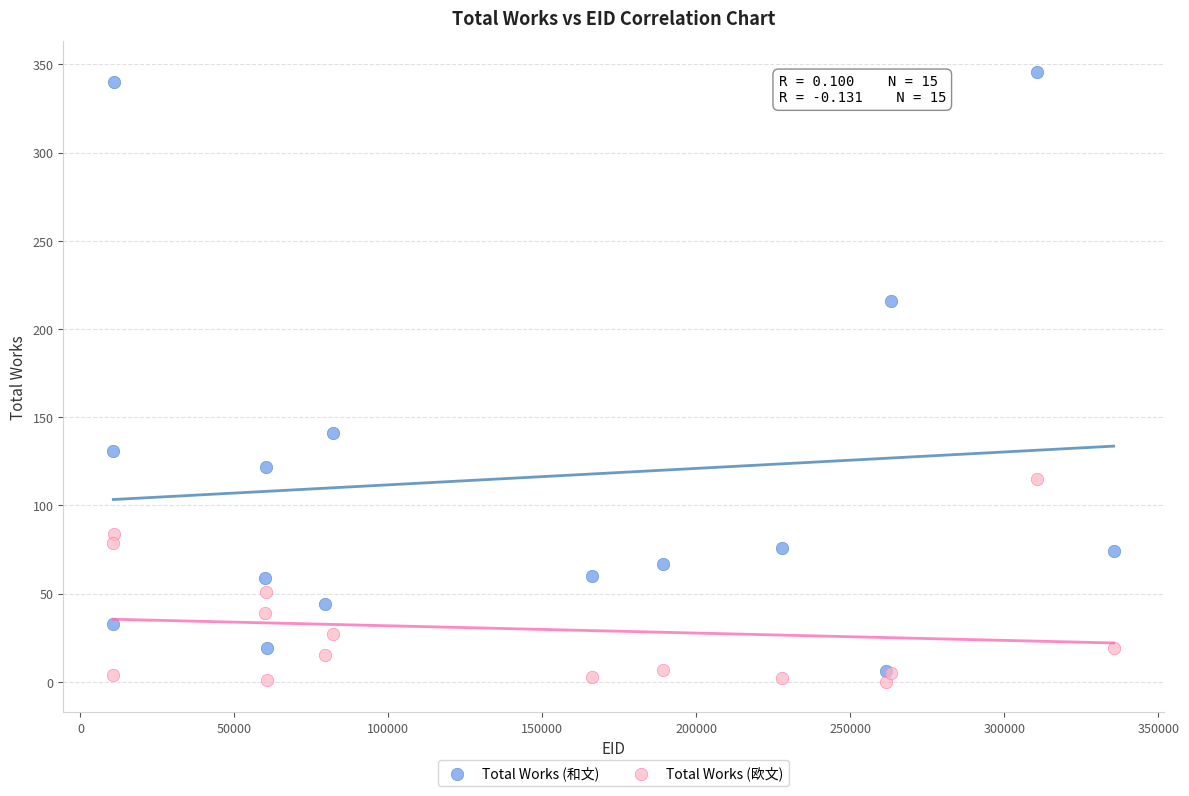

In the Total Works (和文) series, what Y value is closest to 176?

141